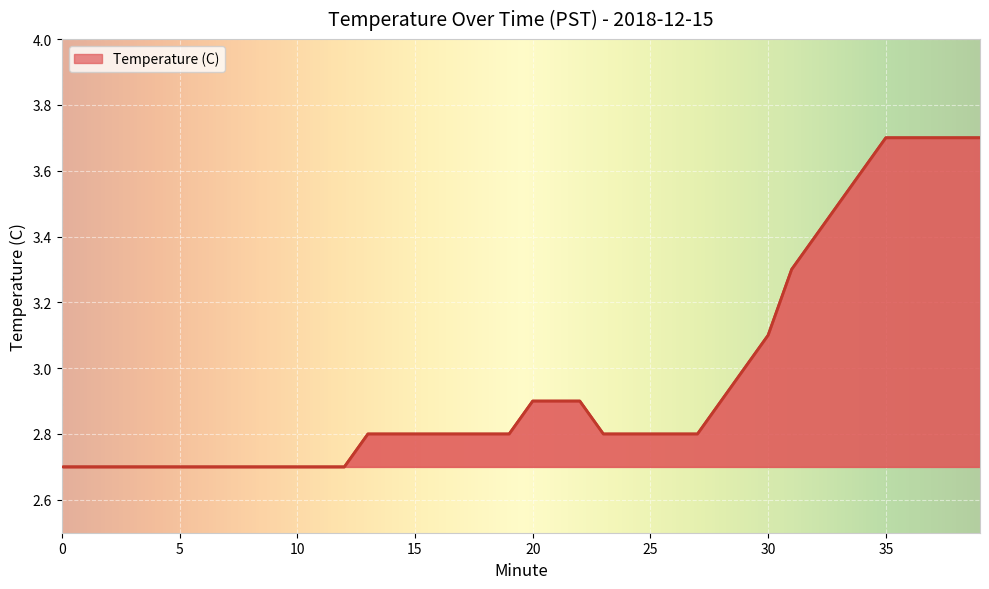

Reading left to right, extract all data points from this chart.

2.7	2.7	2.7	2.7	2.7	2.7	2.7	2.7	2.7	2.7	2.7	2.7	2.7	2.8	2.8	2.8	2.8	2.8	2.8	2.8	2.9	2.9	2.9	2.8	2.8	2.8	2.8	2.8	2.9	3.0	3.1	3.3	3.4	3.5	3.6	3.7	3.7	3.7	3.7	3.7